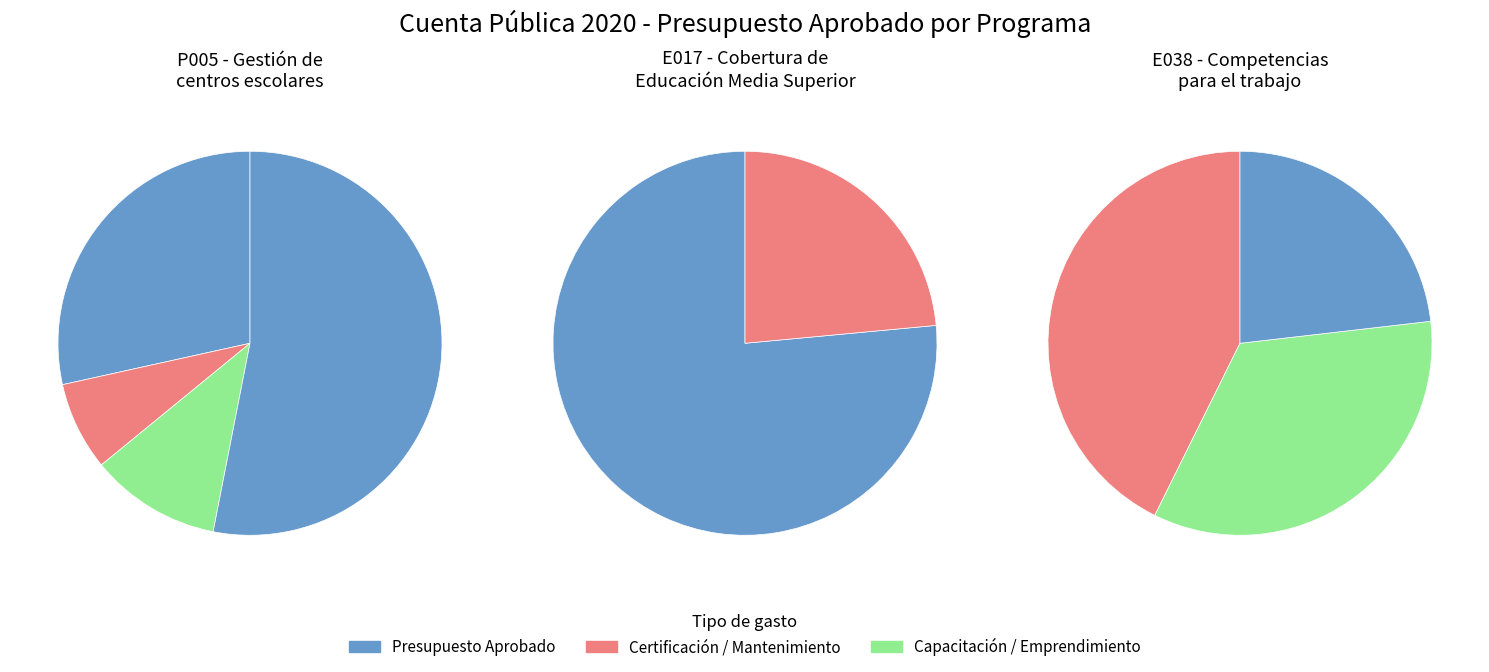

What is the difference between the highest and lowest values at Capacitación?

1153401.5